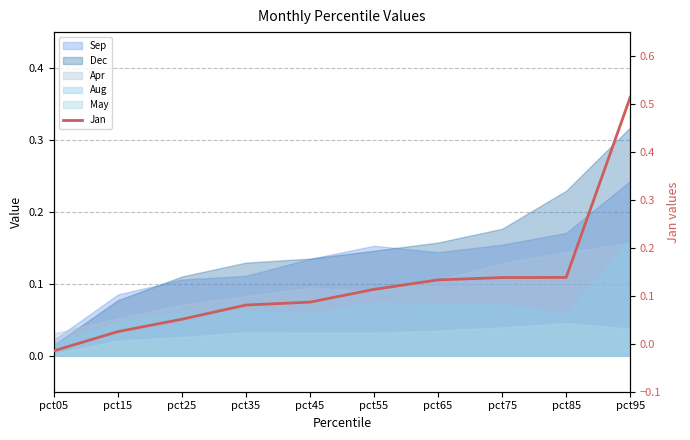

True or false: the data shows 0.1 at pct85.

True